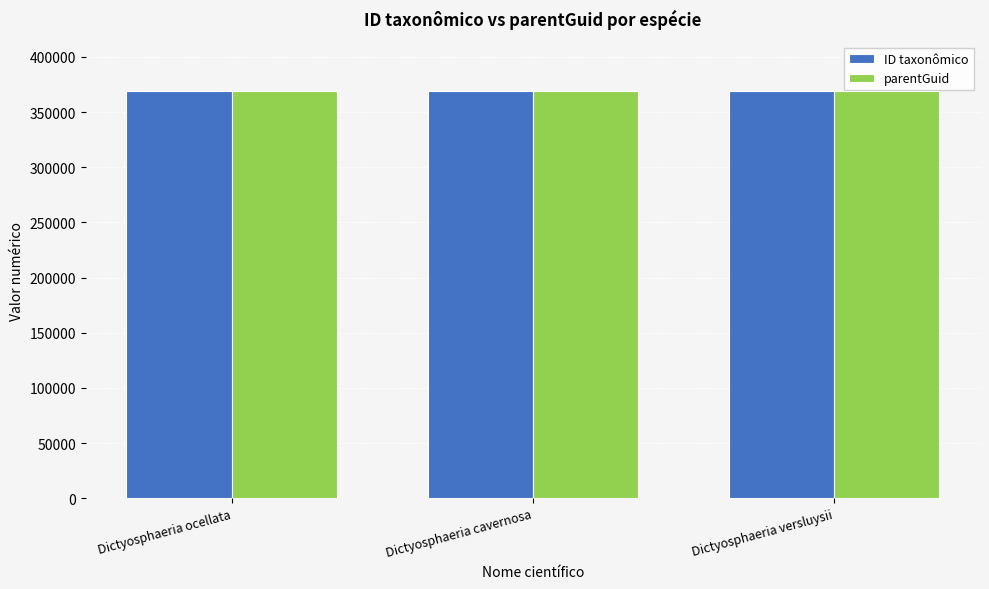

What are all the series names shown in the legend?

ID taxonômico, parentGuid